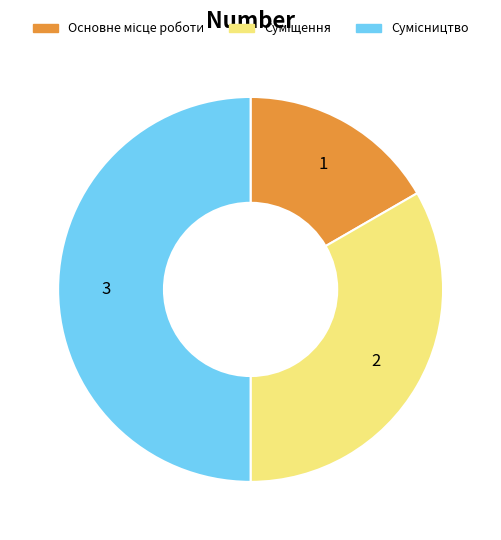

What percentage is the Сумісництво slice, to the nearest percent?

50%